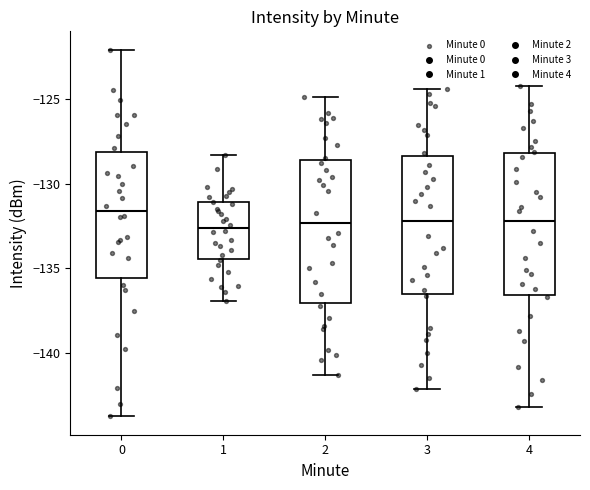

Where is the upper edge of the box at x = 2 on the y-axis? The values are not printed on the chart, so give them approximately, as read against the axis.

-128.5